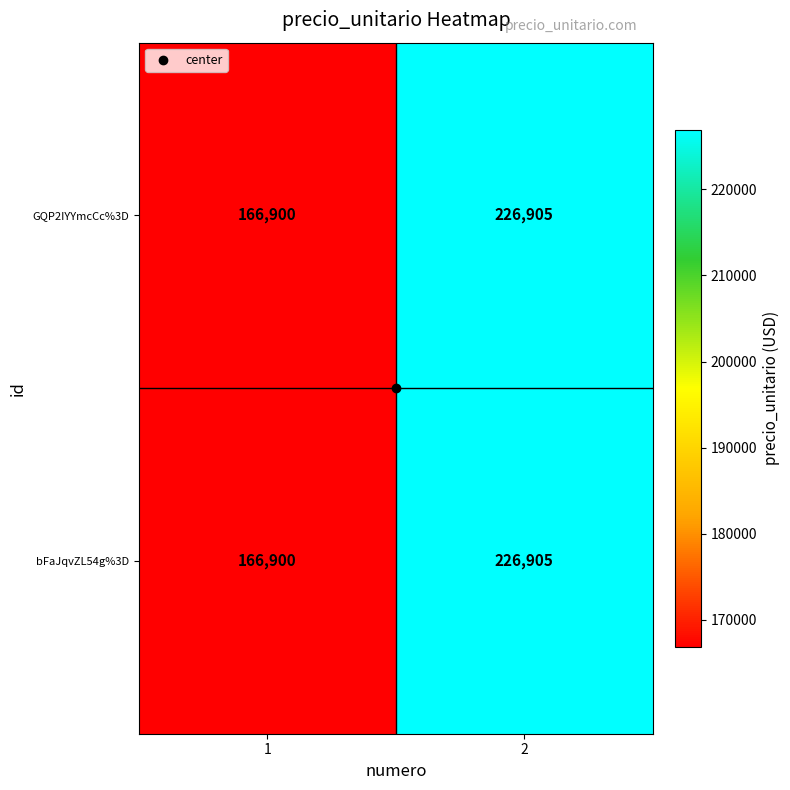

What is the maximum value shown in the chart?

226905